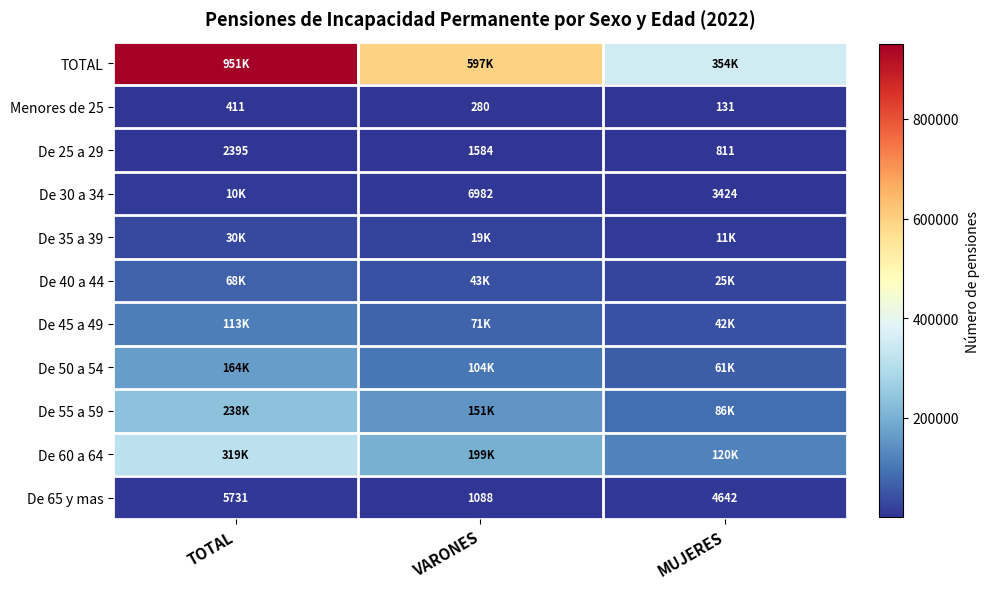

Which category has the highest value in the Menores de 25 series?

TOTAL